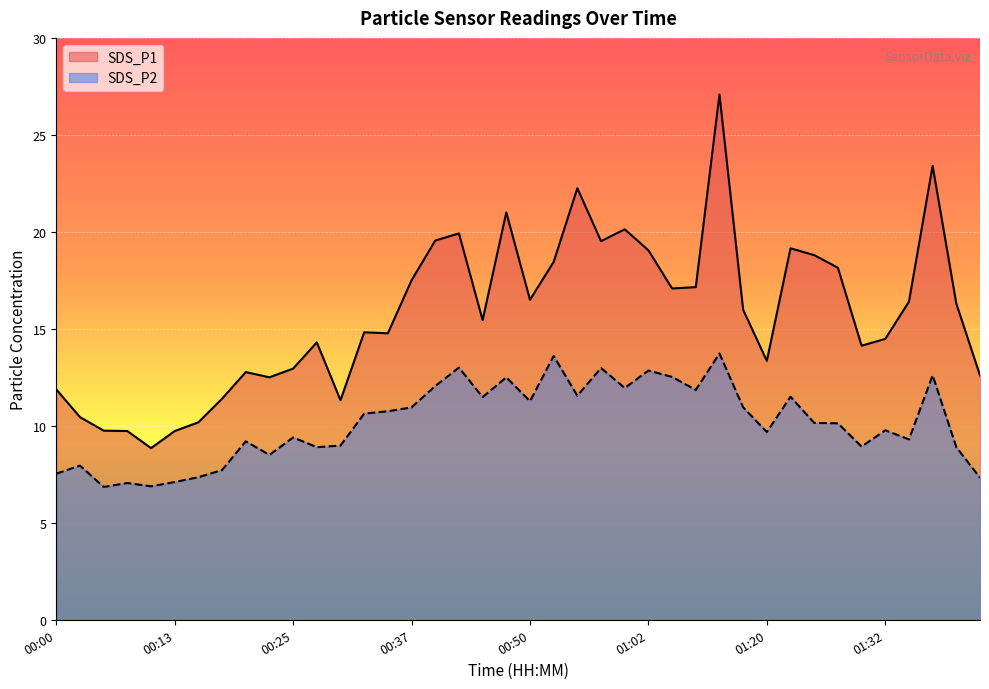

How many interior local peaks does the SDS_P2 series have?

13